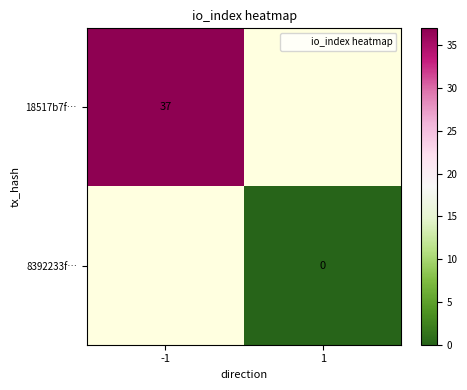

List the series in order of their overall mean, lowest first.

18517b7f…, 8392233f…